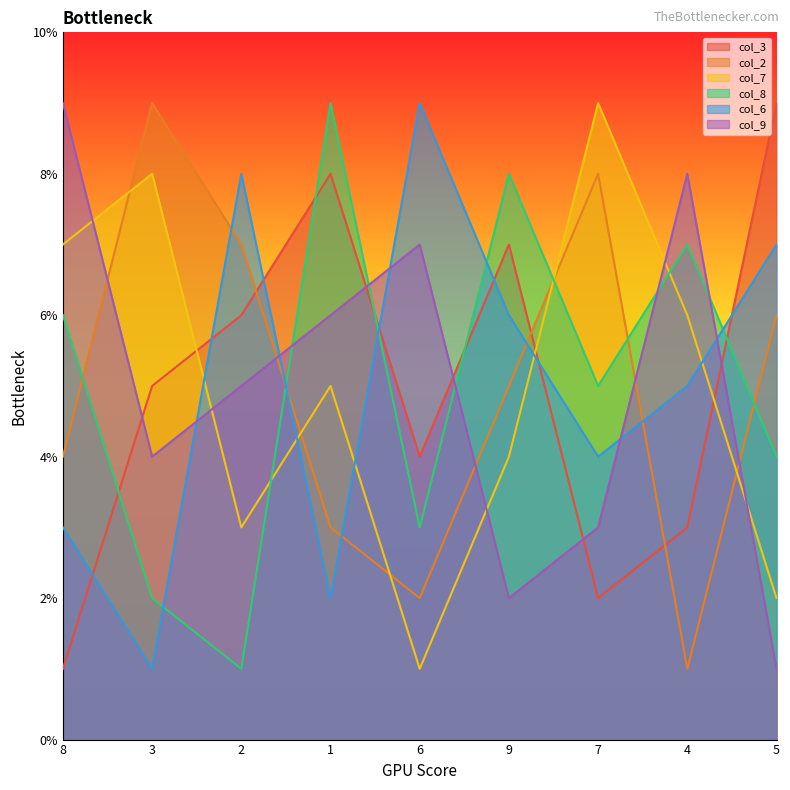

What is the total value across all series at 4?

30